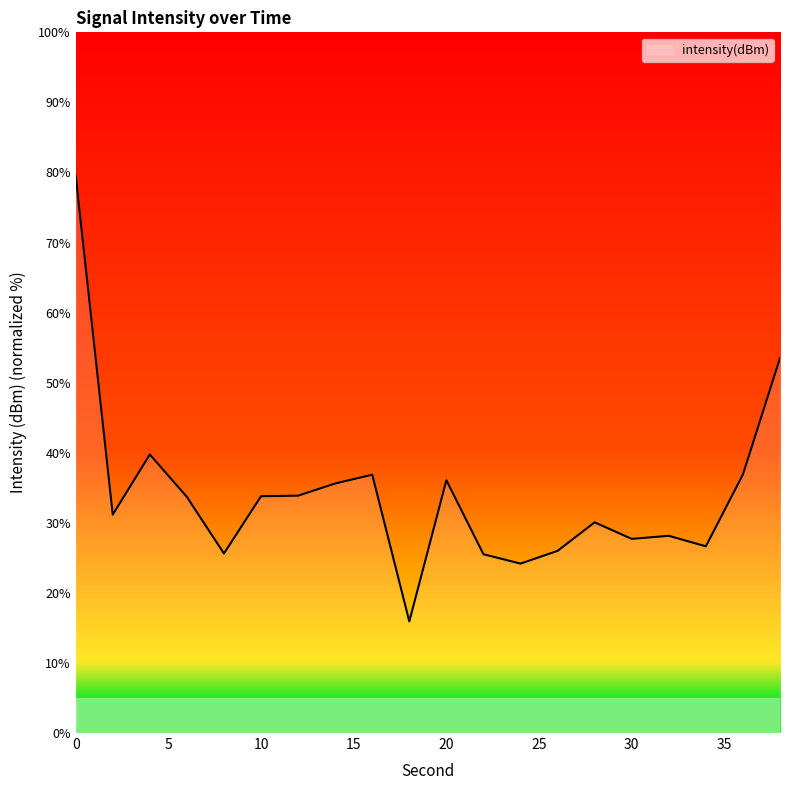

What is the difference between the maximum and minimum values?

63.6